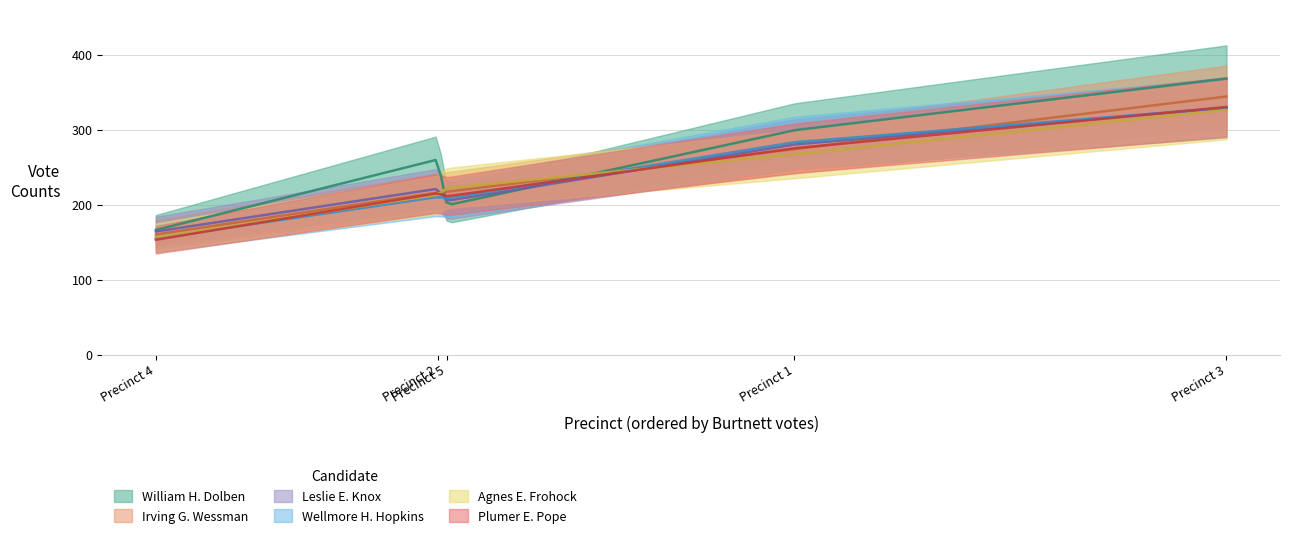

What are all the series names shown in the legend?

William H. Dolben, Irving G. Wessman, Leslie E. Knox, Wellmore H. Hopkins, Agnes E. Frohock, Plumer E. Pope